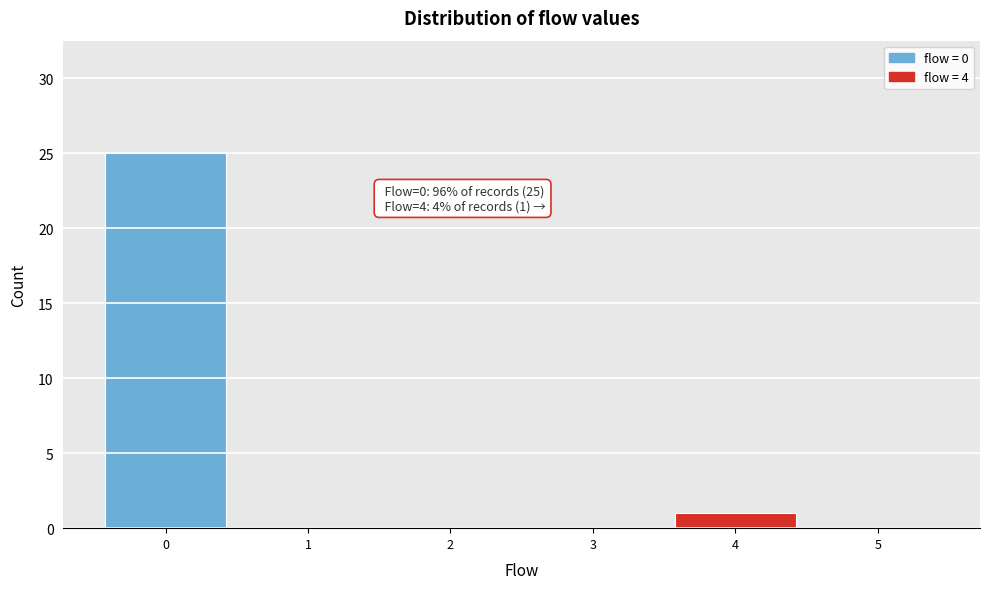

Over which range of the x-axis is the bar tallest?

-0.5 to 0.5